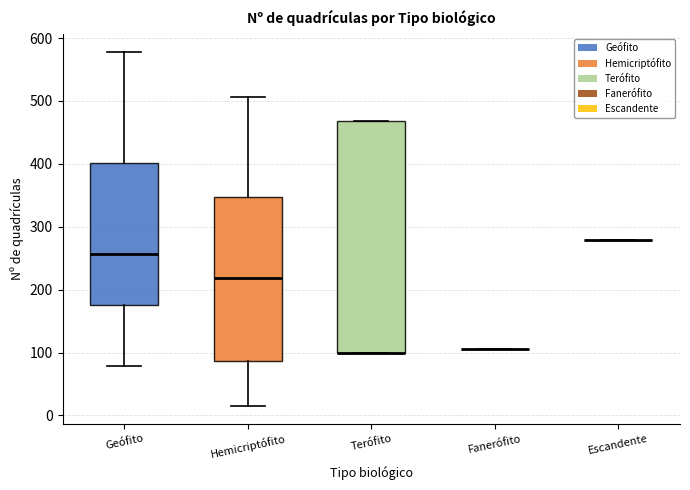

Where is the upper edge of the box for Terófito on the y-axis? The values are not printed on the chart, so give them approximately, as read against the axis.

470